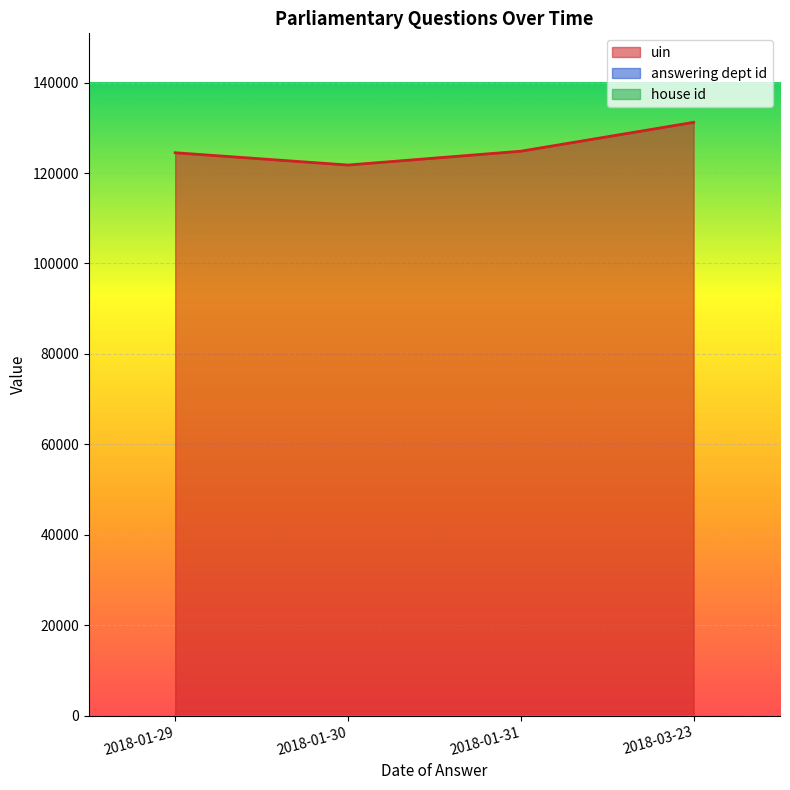

True or false: house id and uin cross at least once.

False